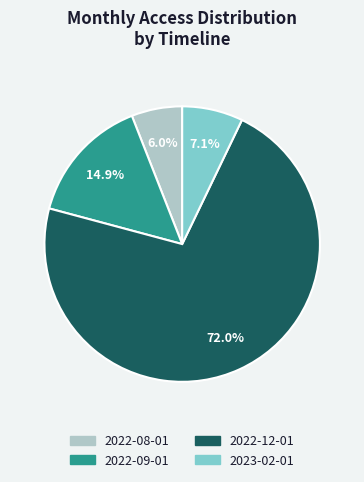

Count the number of slices in the pie.

4